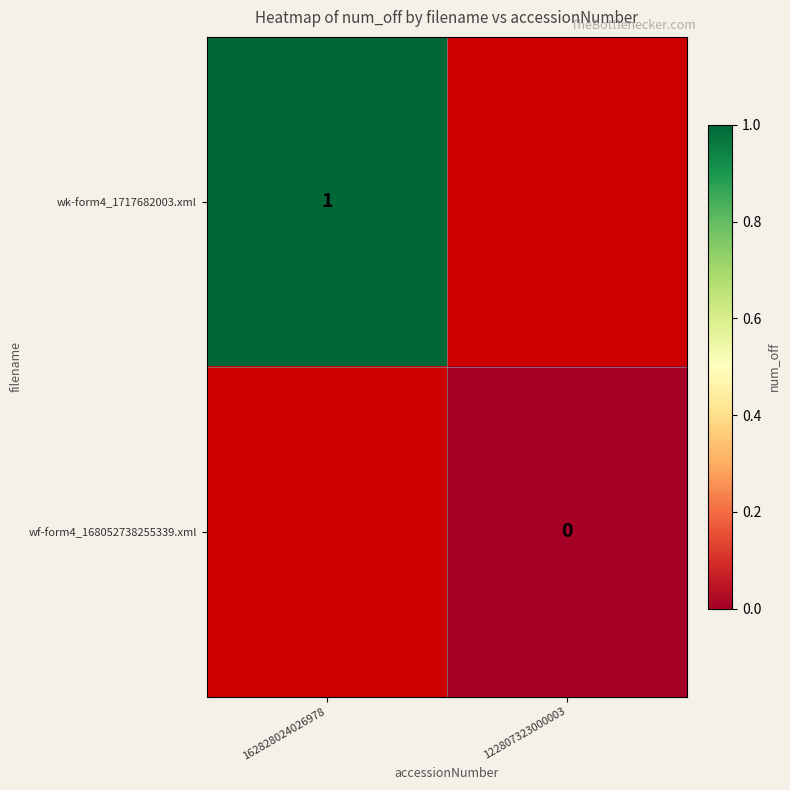

The value of wk-form4_1717682003.xml at 162828024026978 is 1. True or false?

True